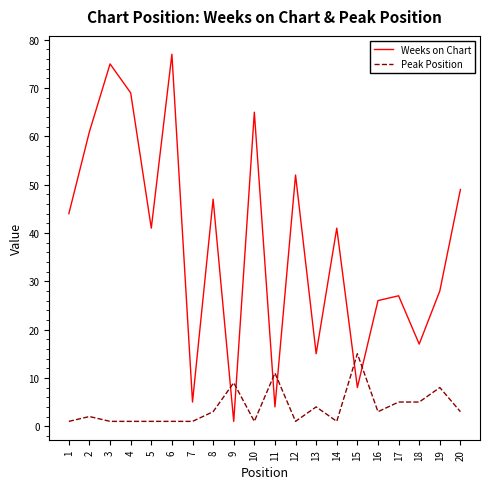

True or false: Weeks on Chart and Peak Position cross at least once.

True